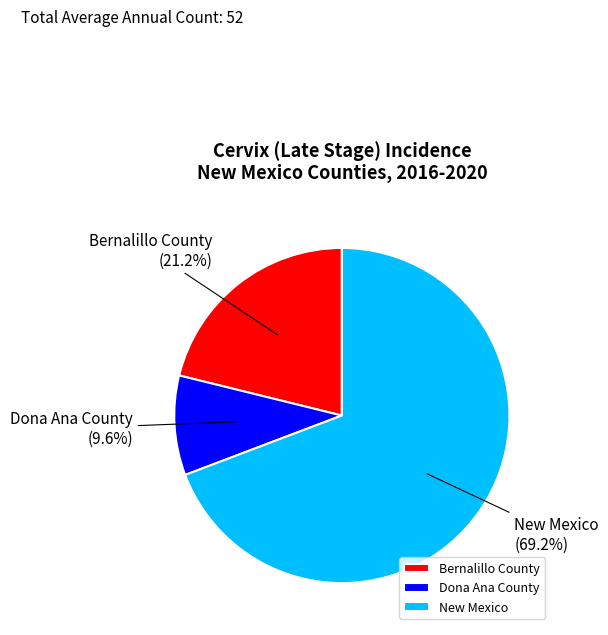

Which category has the smallest portion of the pie?

Dona Ana County